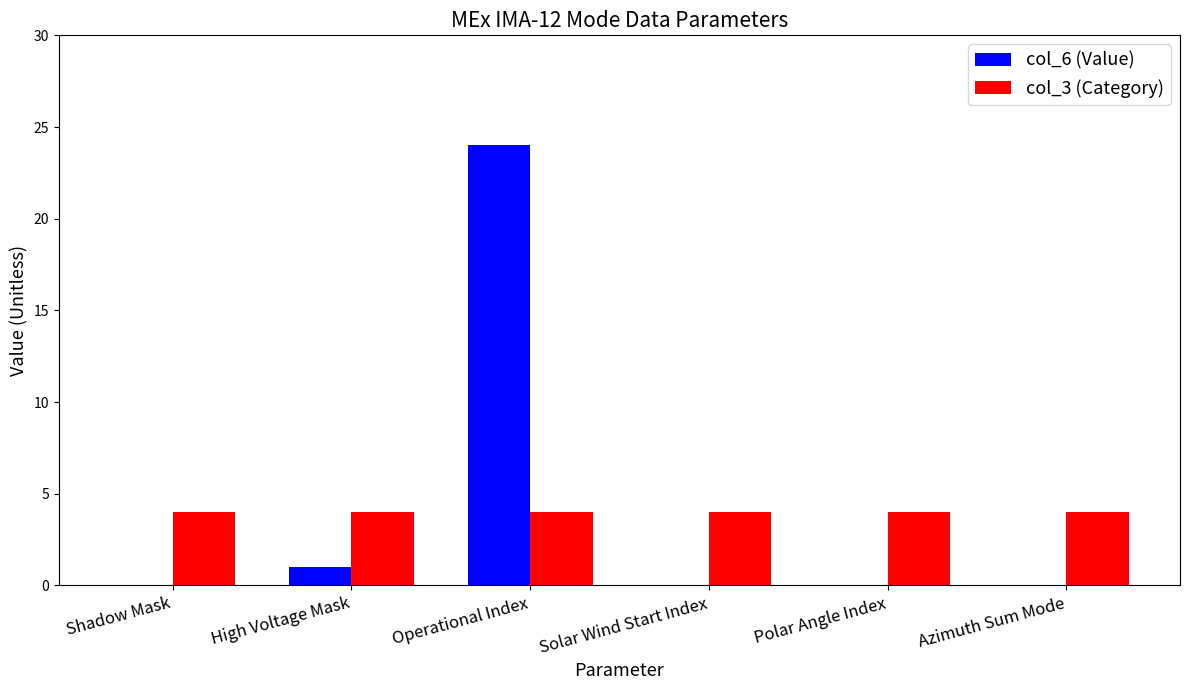

How many series are shown in this chart?

2